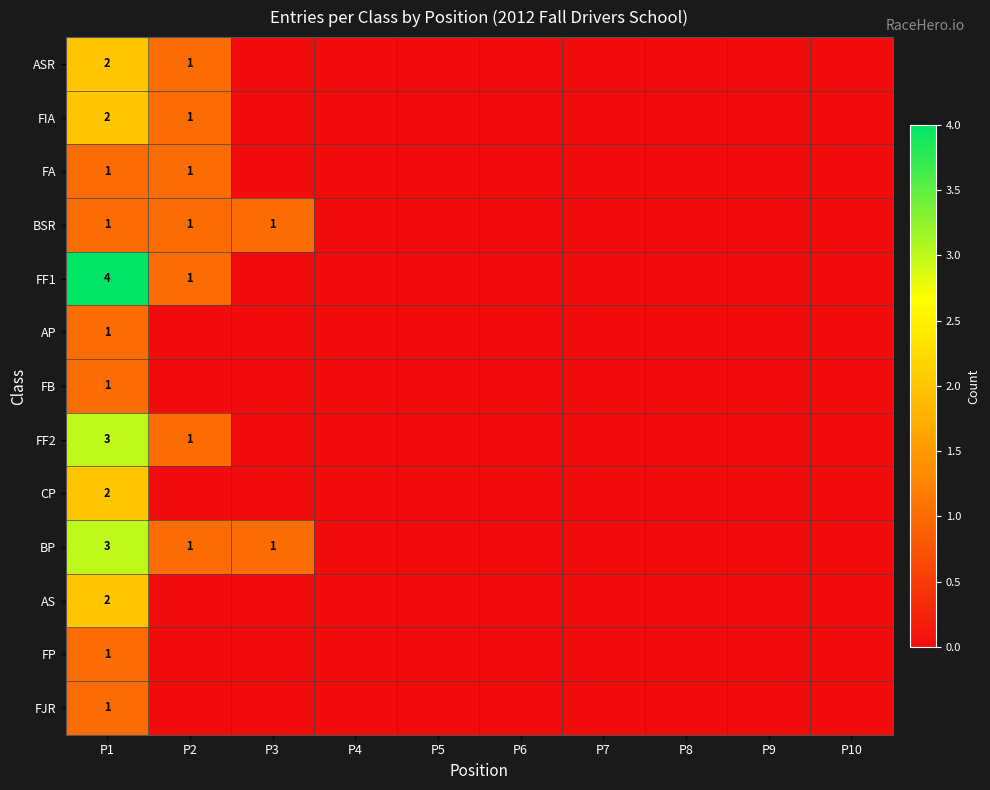

The FF2 series shows 3 at P1. True or false?

True